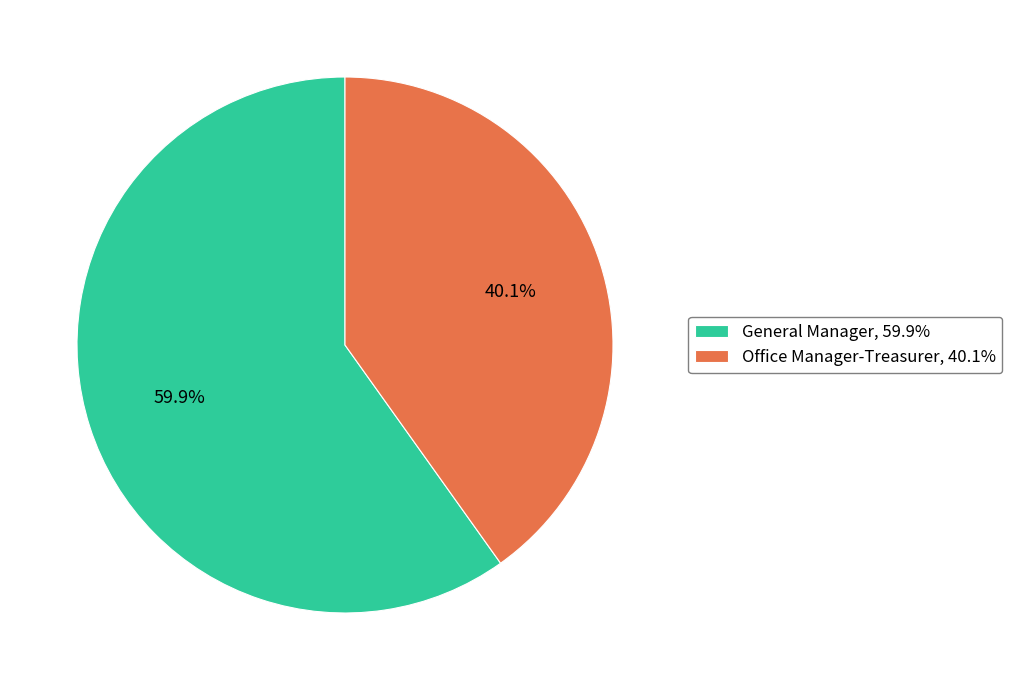

Which category has the biggest portion of the pie?

General Manager